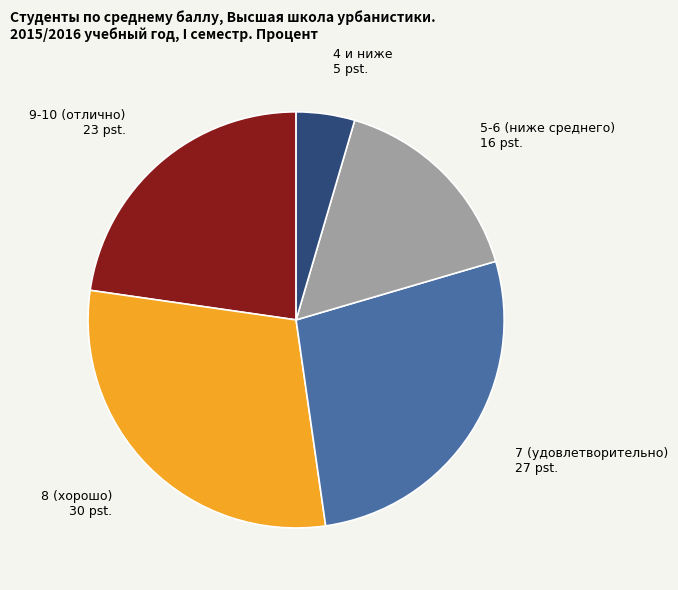

Is there a majority slice in this chart?

No